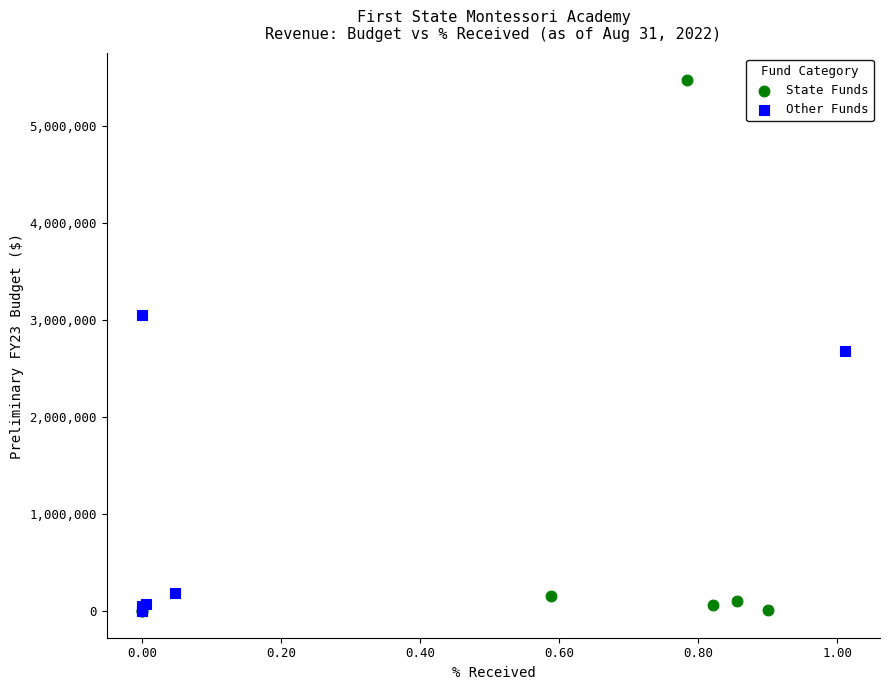

Which series has the largest Y range (max minus min)?

State Funds